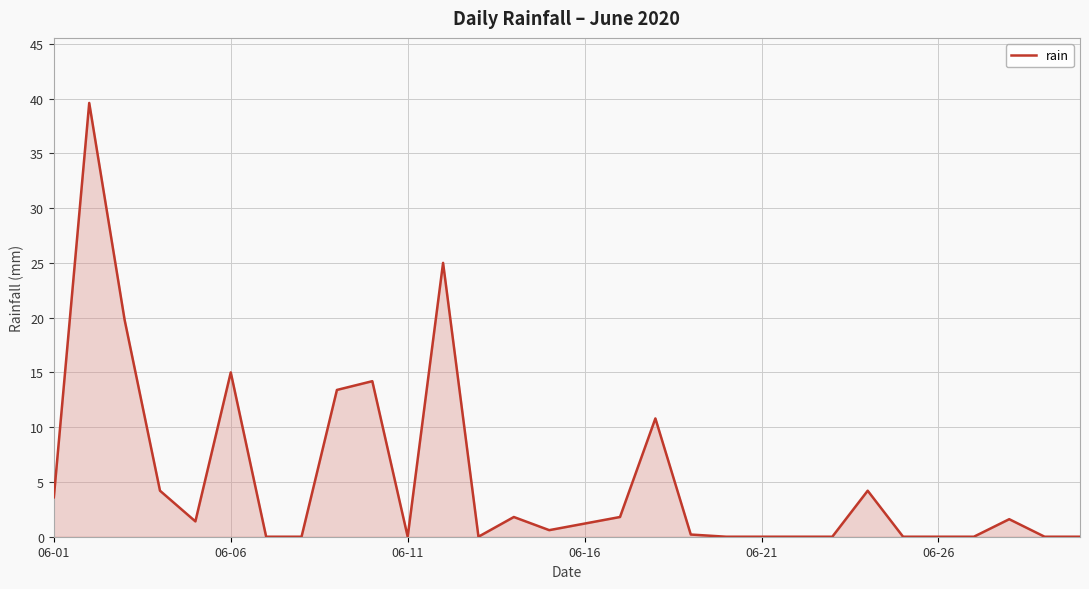

What is the greatest value displayed?

39.6